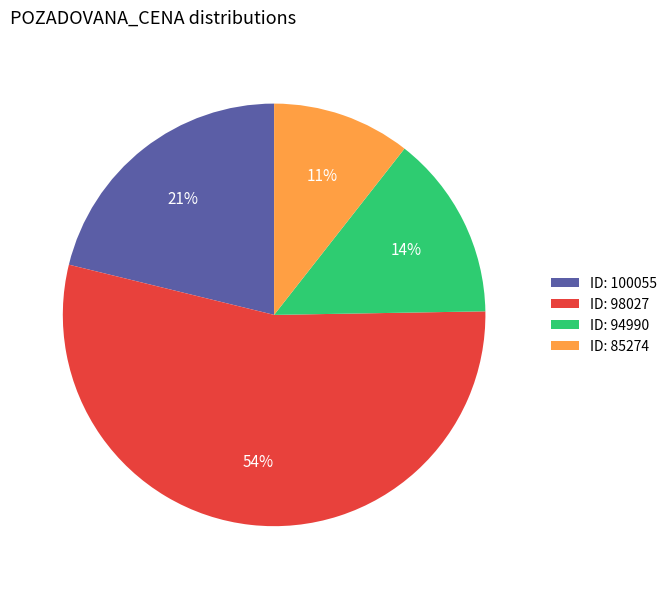

Is it true that ID: 100055 is 21% of the pie?

True